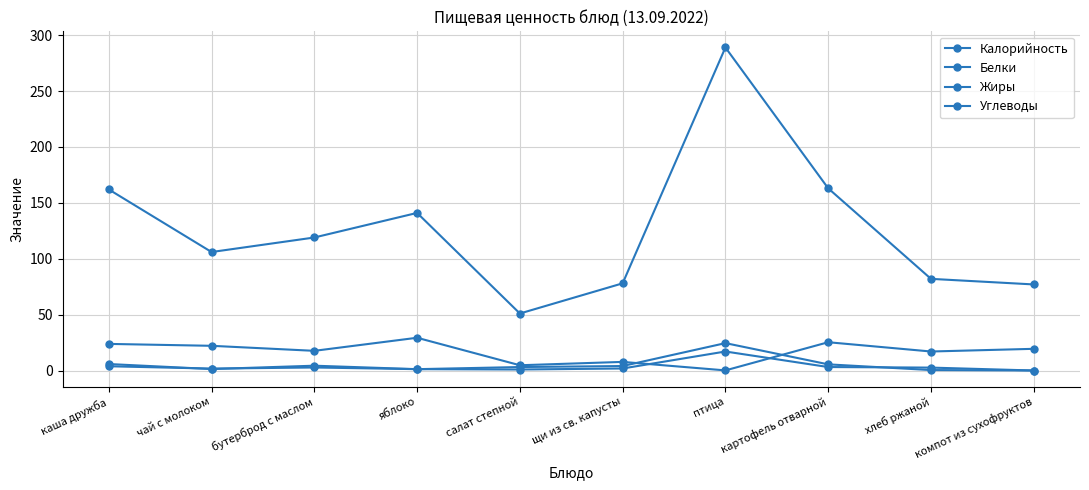

At which category is the sum across all series the highest?

птица